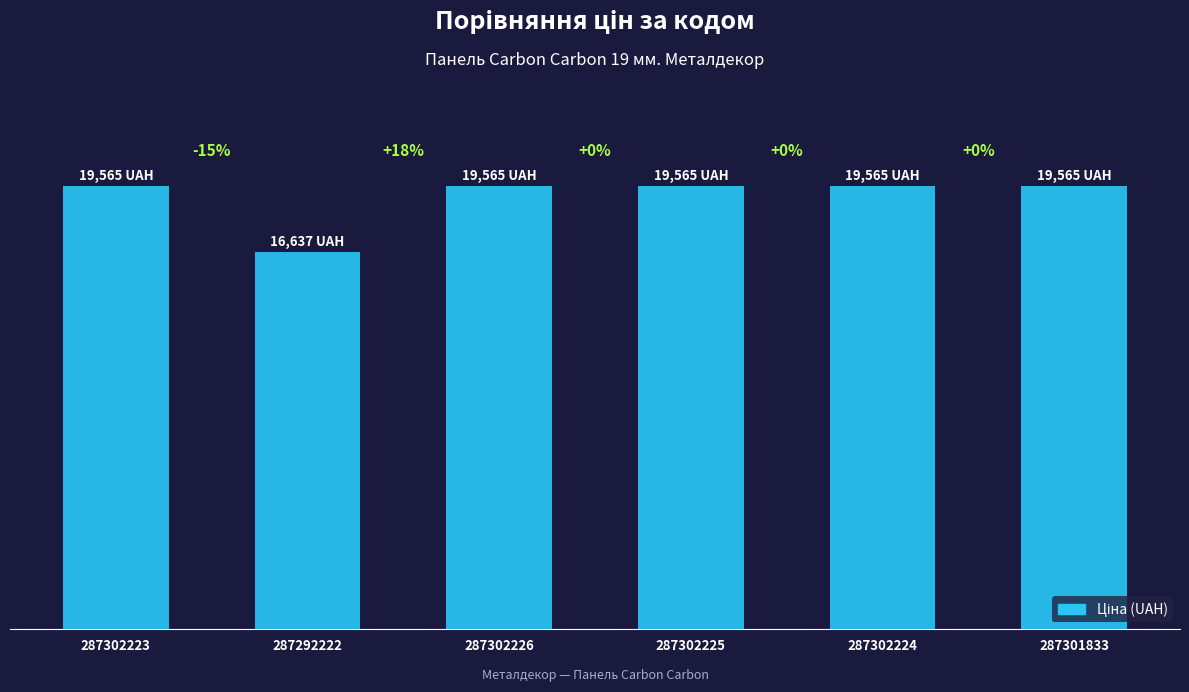

Are the bars horizontal?

No